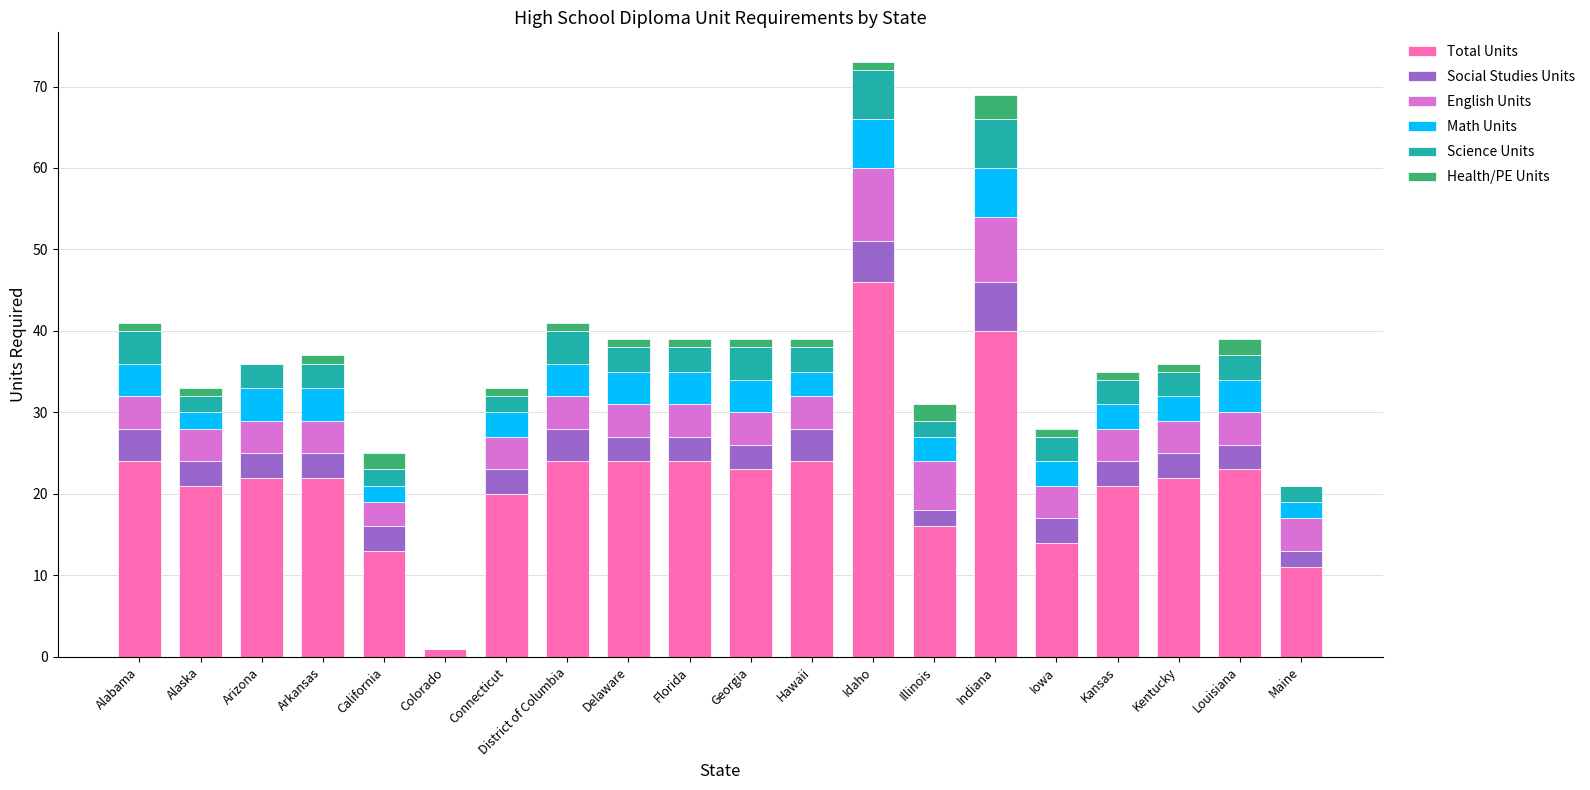

True or false: Total Units has a value of 21 at Alaska.

True